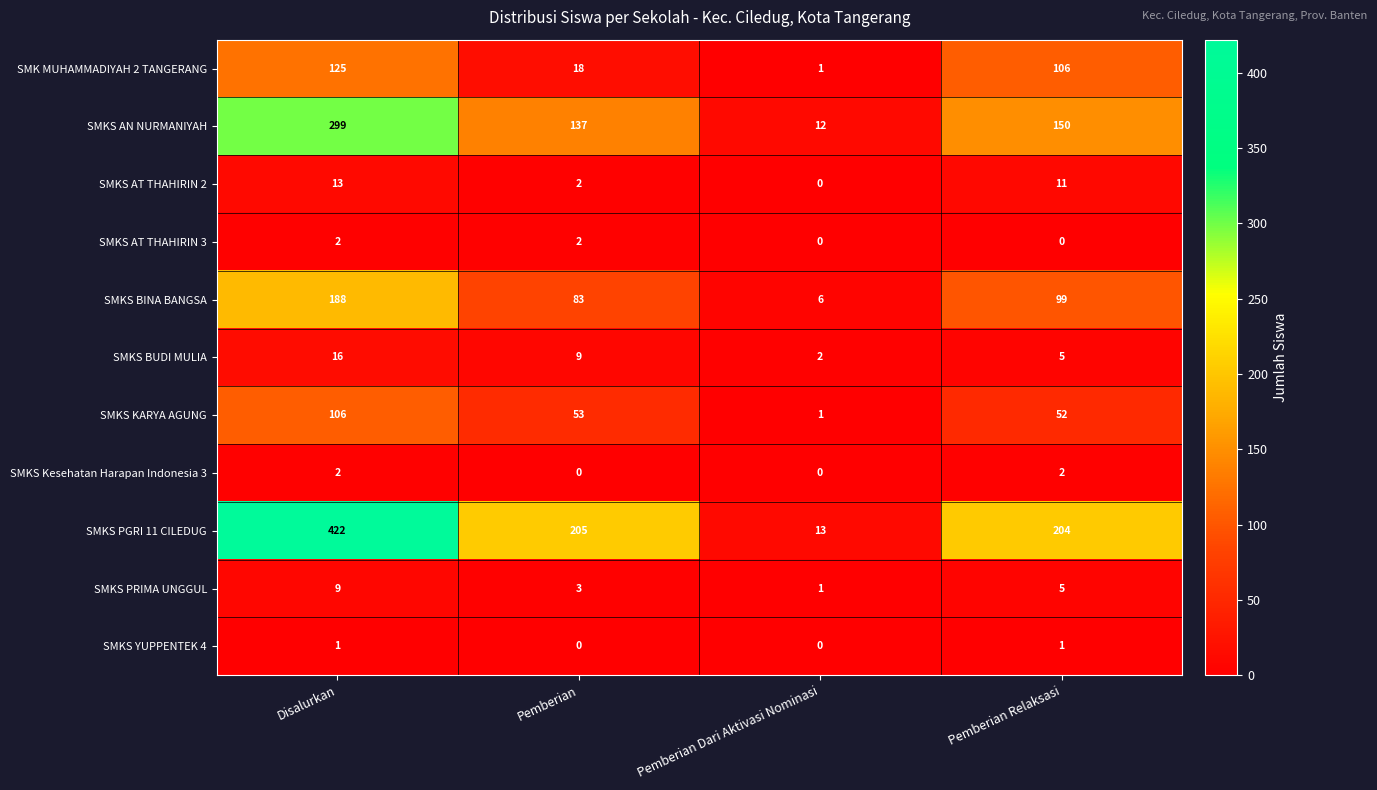

What is the sum of all SMKS AN NURMANIYAH values?

598